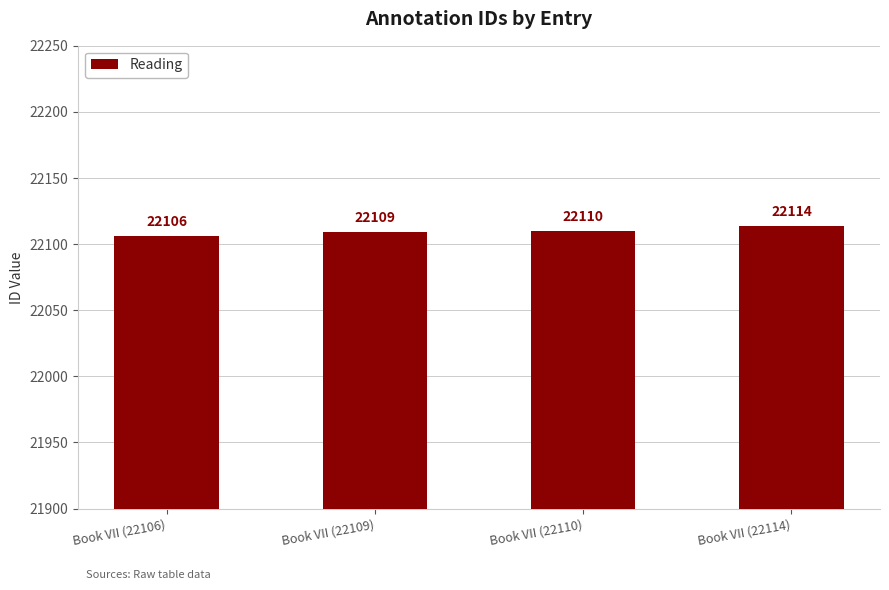

What is the value of the 3rd bar from the left?

22110